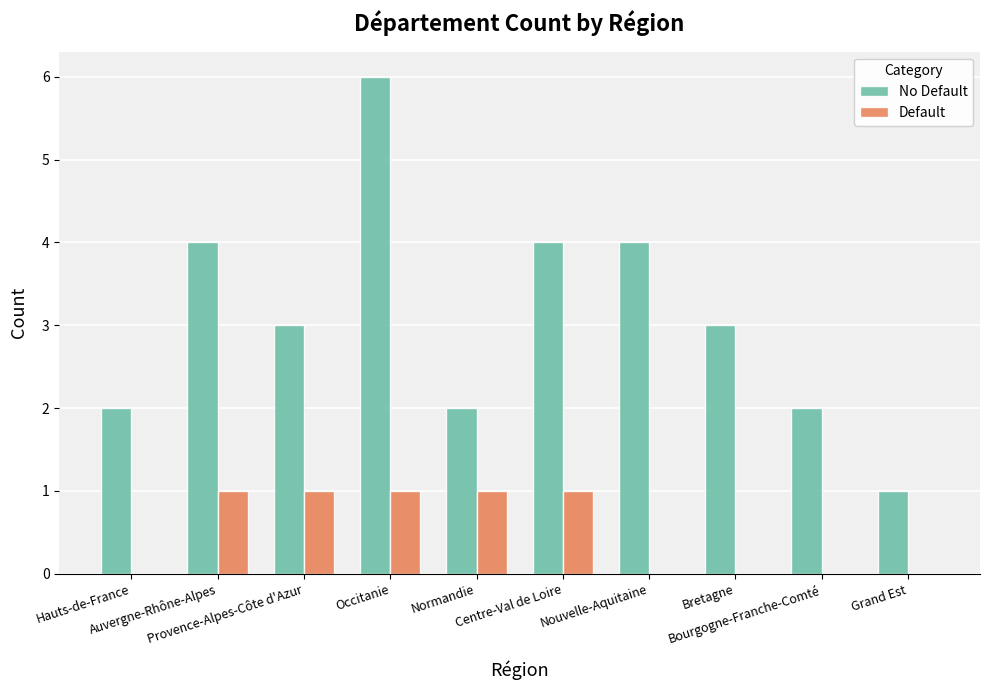

What is the highest value of the No Default series?

6